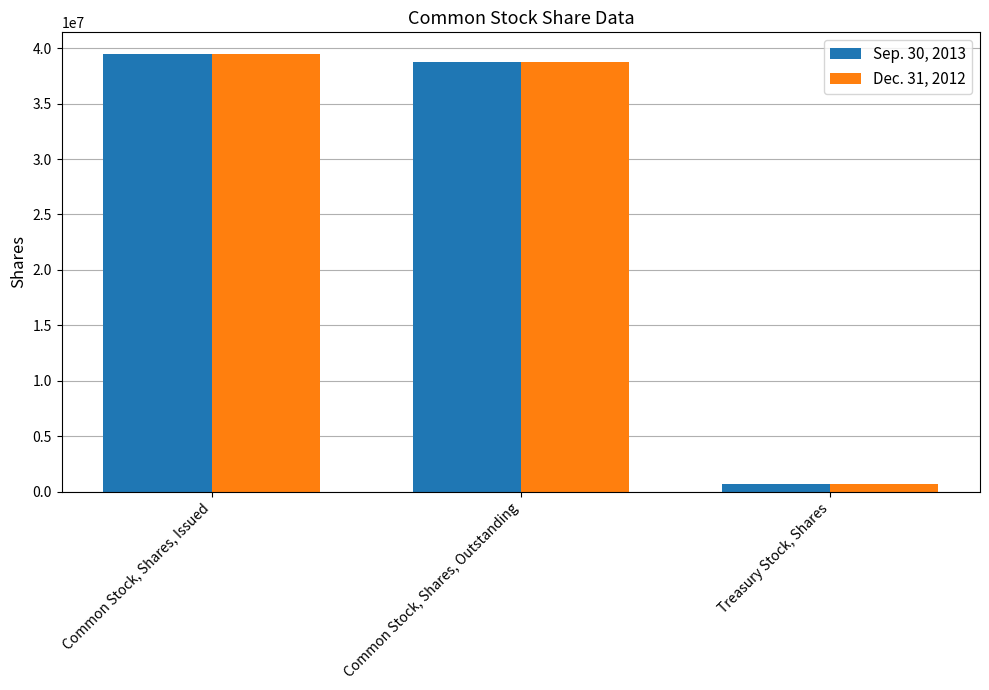

What position from the left is Treasury Stock, Shares?

3